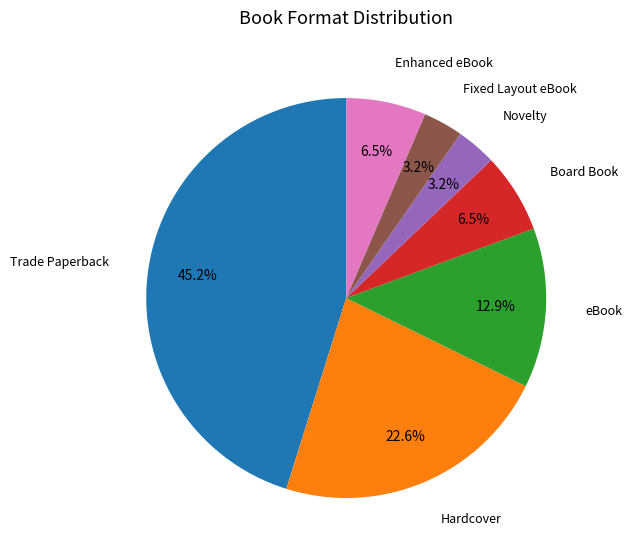

Is Enhanced eBook the majority of the pie?

No